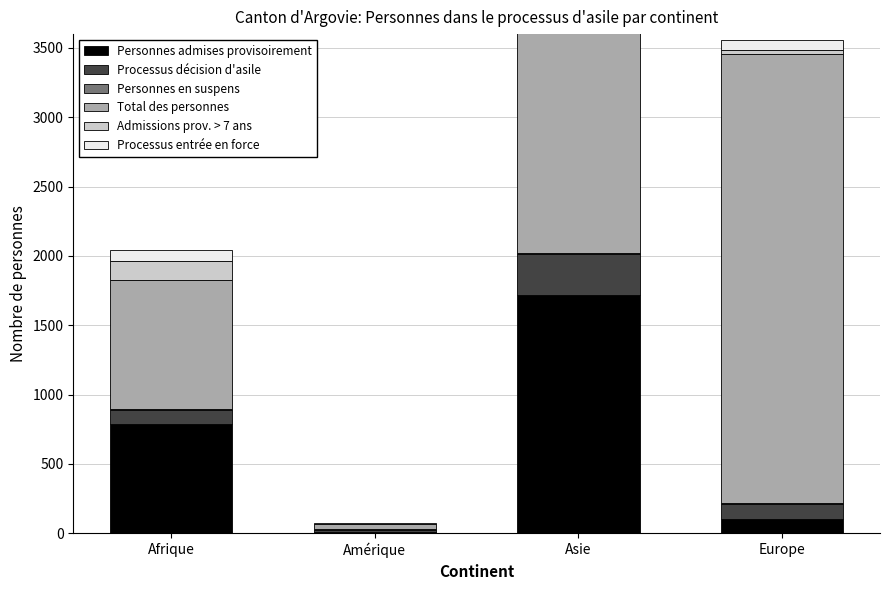

What is the greatest value displayed?

3241